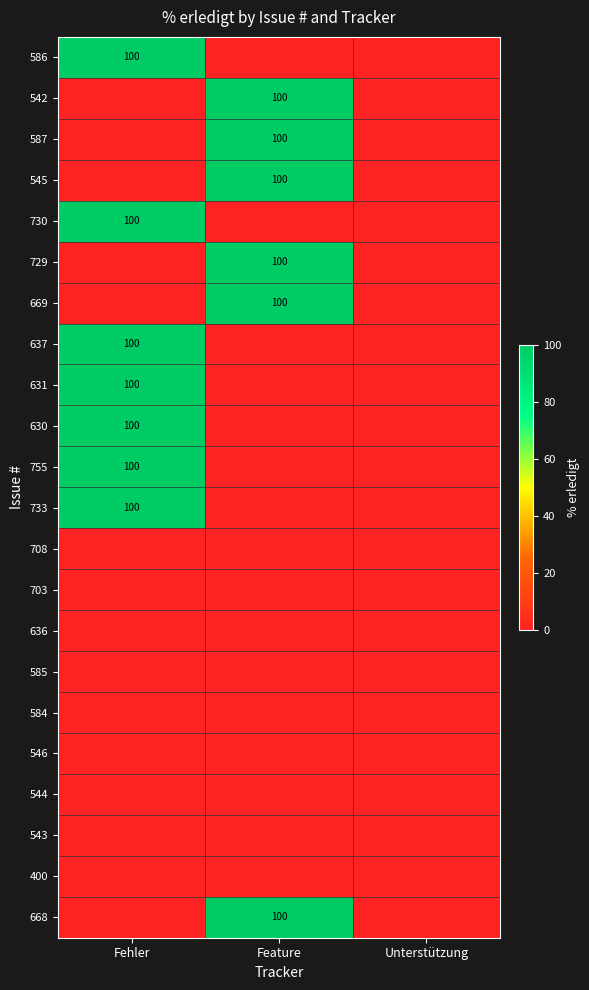

Is it true that 587 equals 32 at Feature?

False